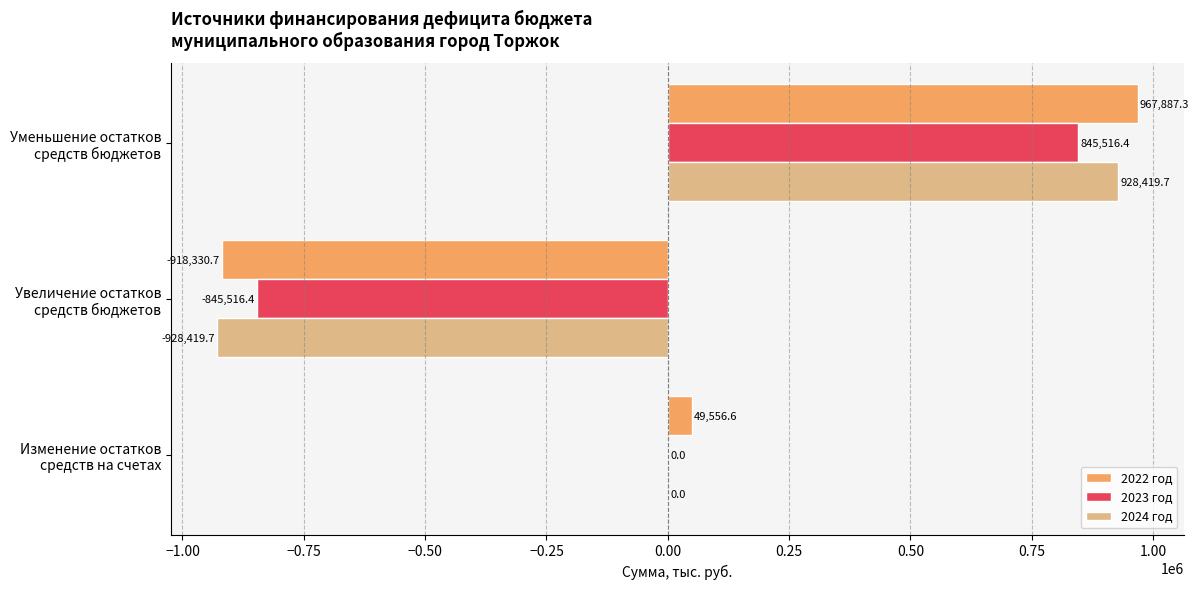

The 2022 год series shows 363236.9 at Уменьшение остатков средств бюджетов. True or false?

False